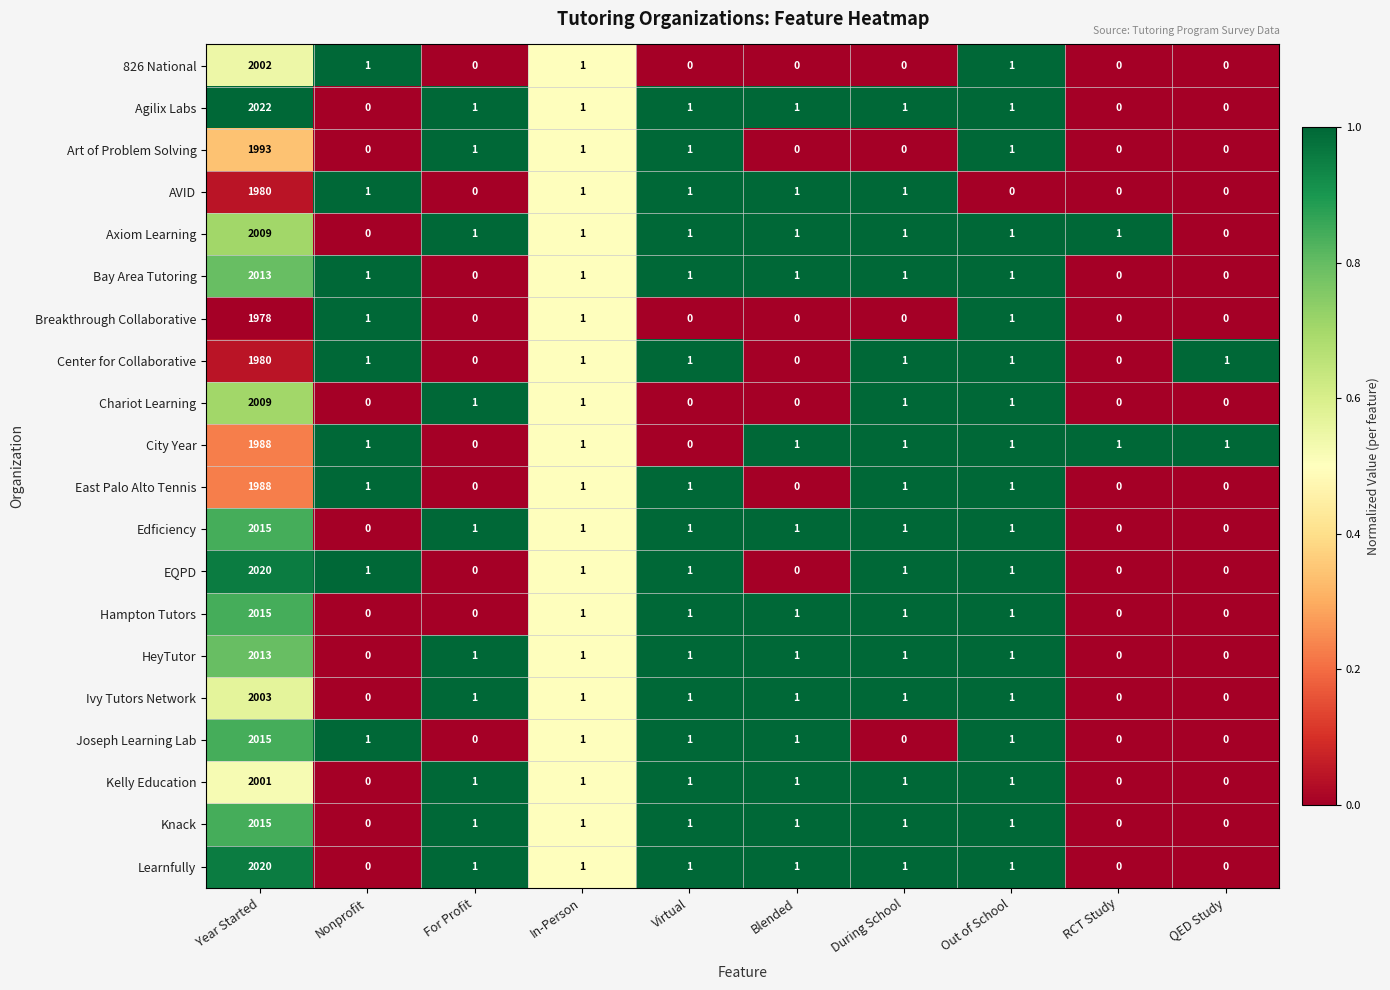

The value of Kelly Education at Out of School is 1. True or false?

True